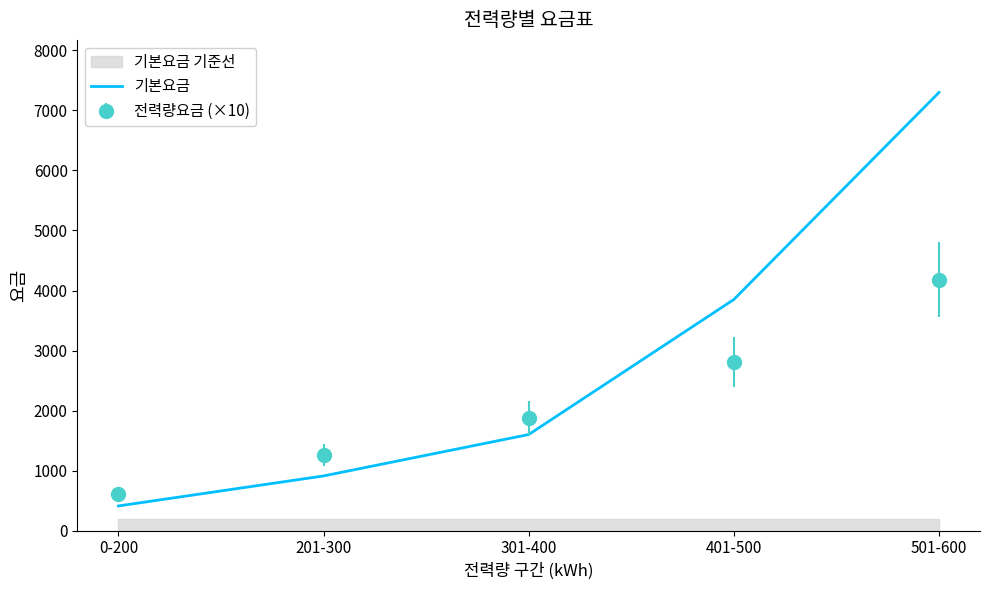

Reading right to left, transcribe all the data shown in this chart.

7300	3850	1600	910	410